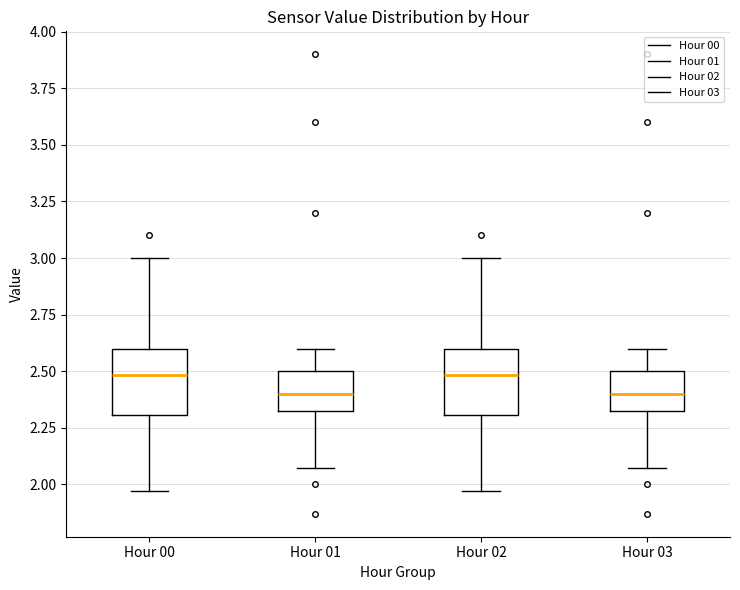

Reading left to right, read every box against the y-axis: the position of its median line, the range the box covers, and the ends of its whiskers. The values are not printed on the chart, so give them approximately, as read against the axis.

Hour 00: median 2.50, box 2.30 to 2.60, whiskers 1.95 to 3.00
Hour 01: median 2.40, box 2.30 to 2.50, whiskers 2.05 to 2.60
Hour 02: median 2.50, box 2.30 to 2.60, whiskers 1.95 to 3.00
Hour 03: median 2.40, box 2.30 to 2.50, whiskers 2.05 to 2.60